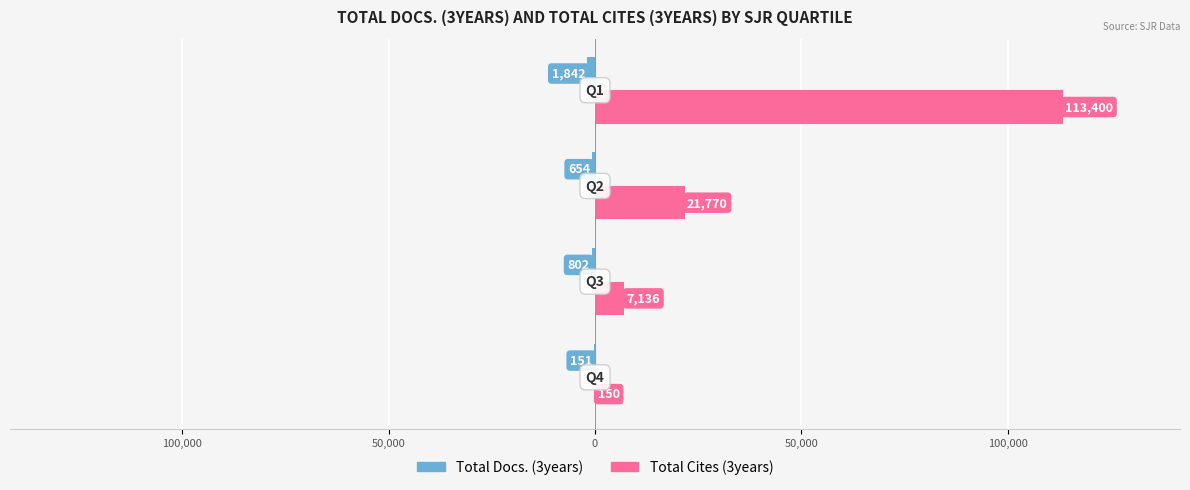

How many data points in Total Cites (3years) are less than 21770?

2